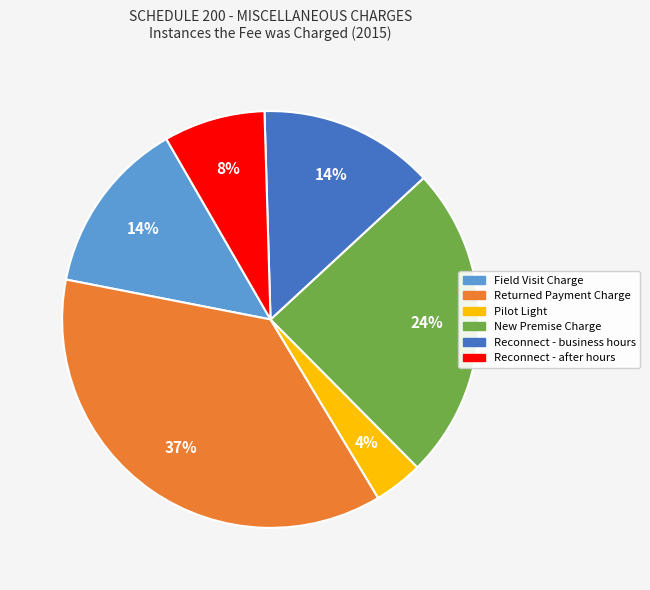

How many segments does this pie chart have?

6